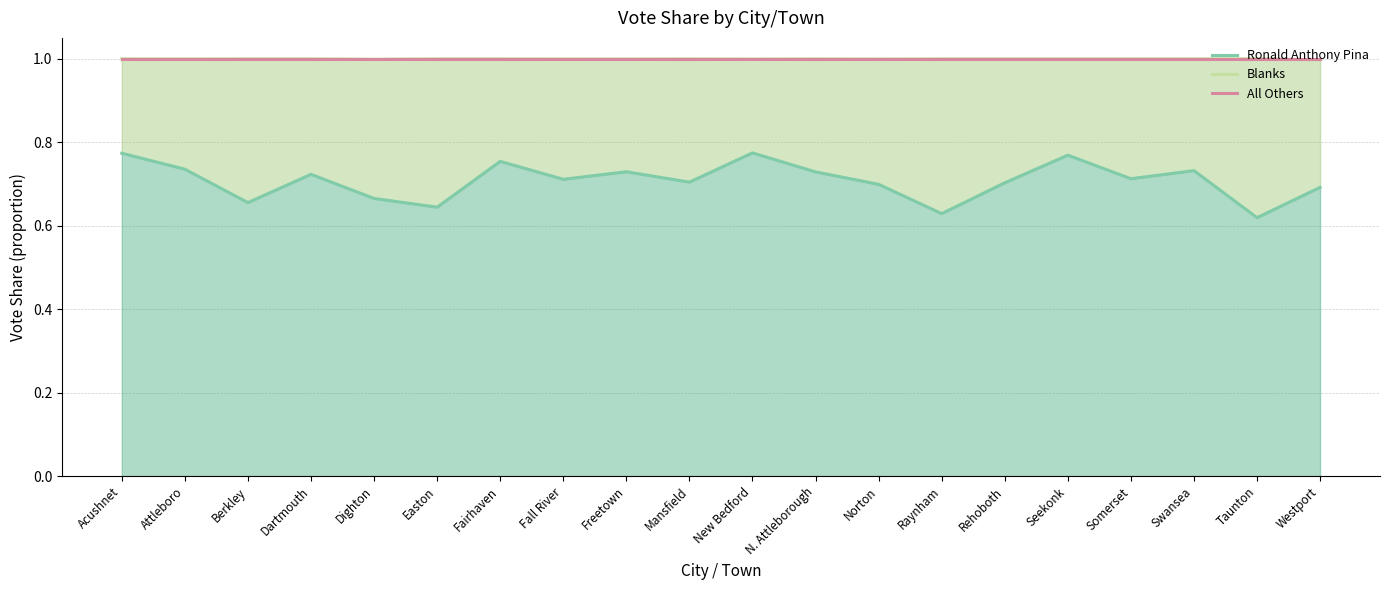

True or false: All Others has a value of 1.0 at Mansfield.

True